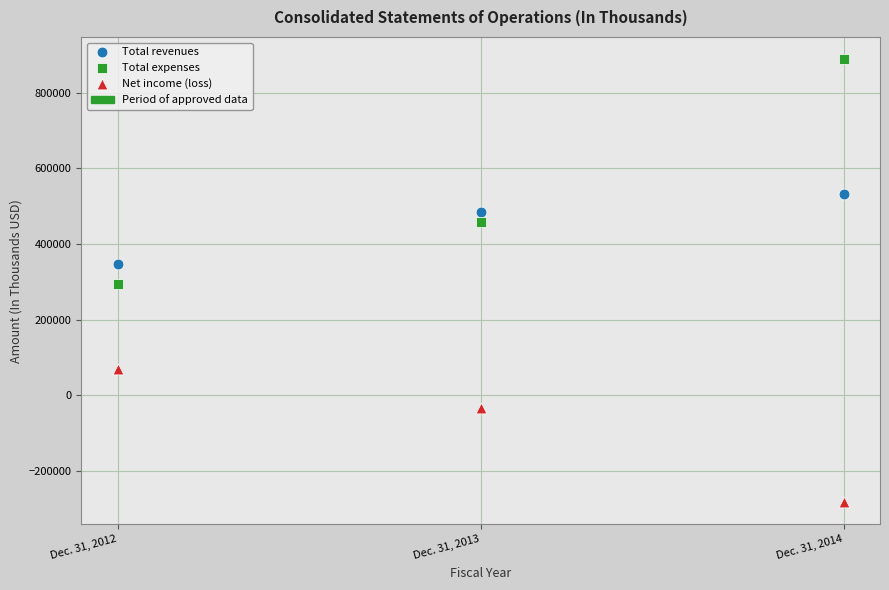

Which series contains the highest Y value?

Total expenses